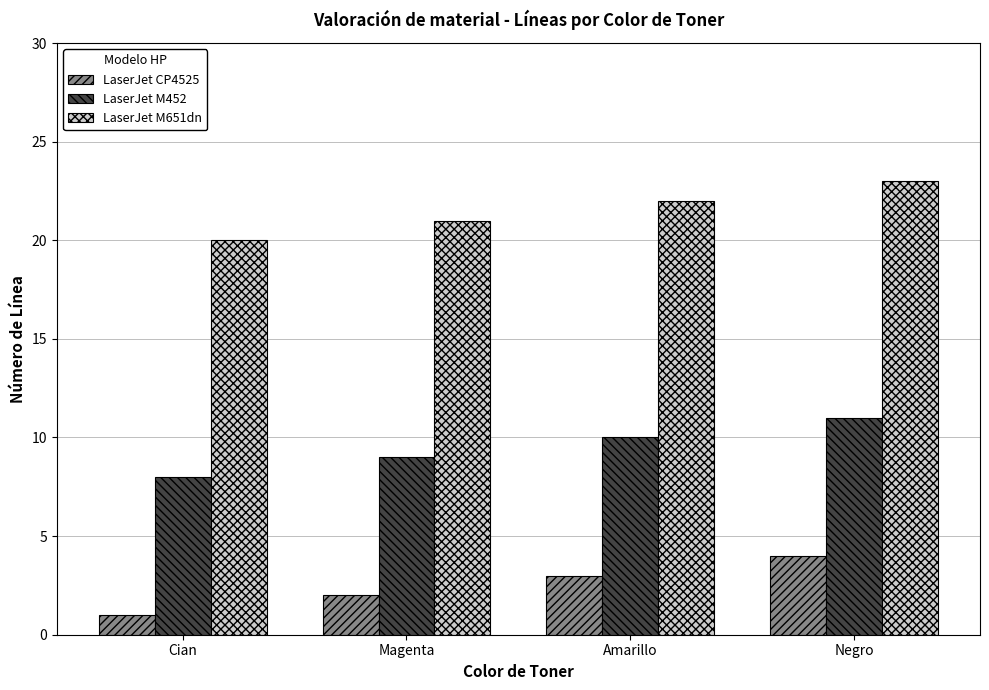

Are the bars horizontal?

No